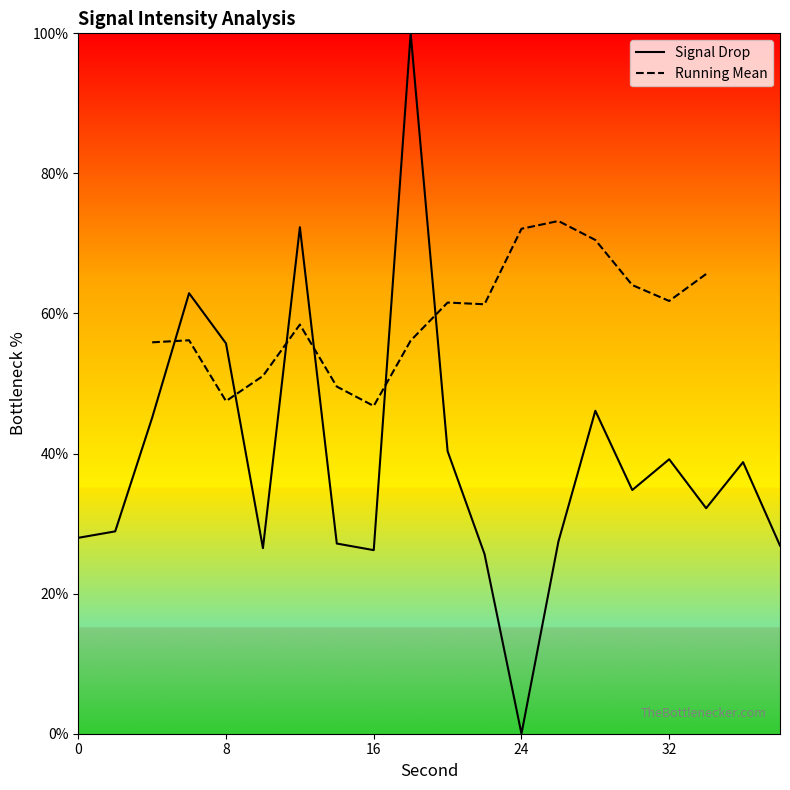

What is the approximate value at 0?

28.0